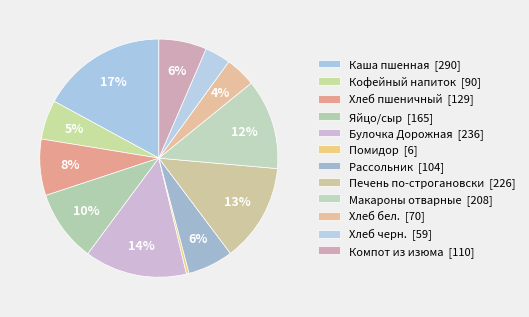

To the nearest percent, what percentage of the pie is Яйцо/сыр?

10%